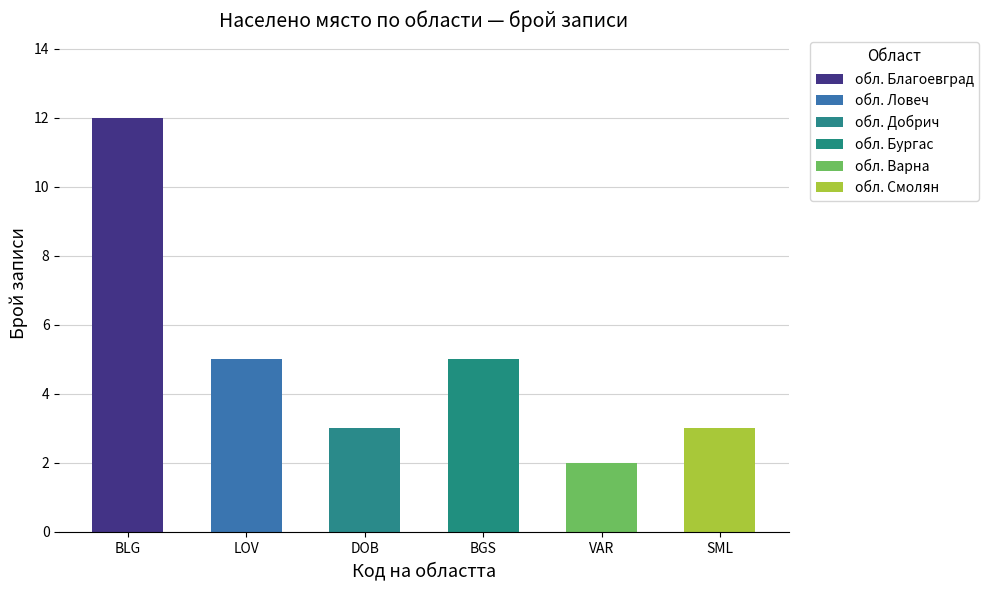

What is the greatest value displayed?

12